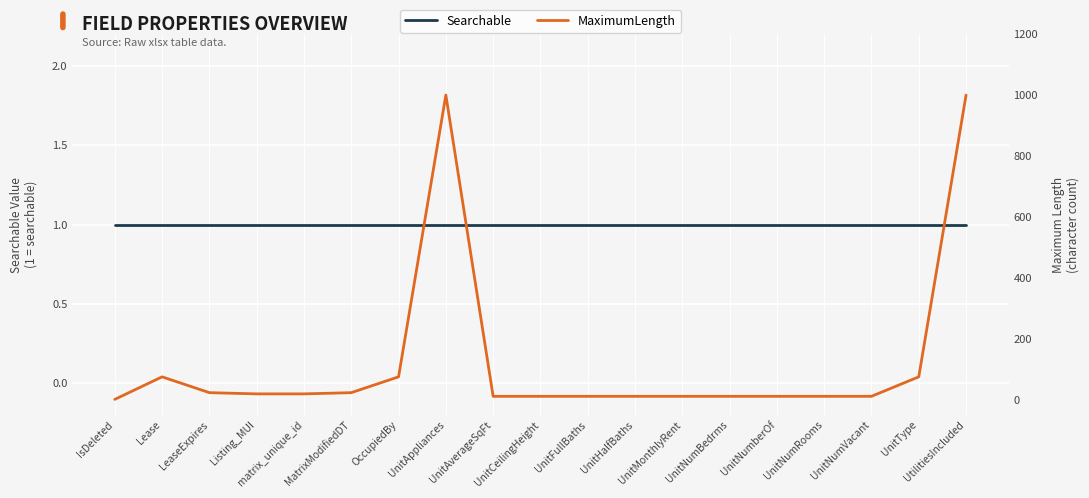

Which series has the largest total across all categories?

MaximumLength